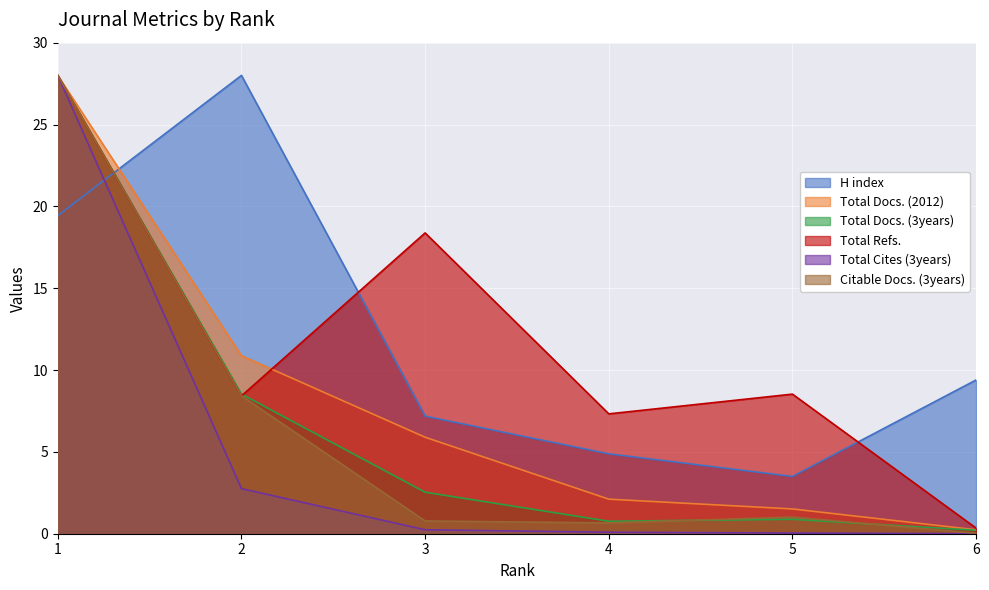

True or false: Total Refs. and Total Cites (3years) cross at least once.

False